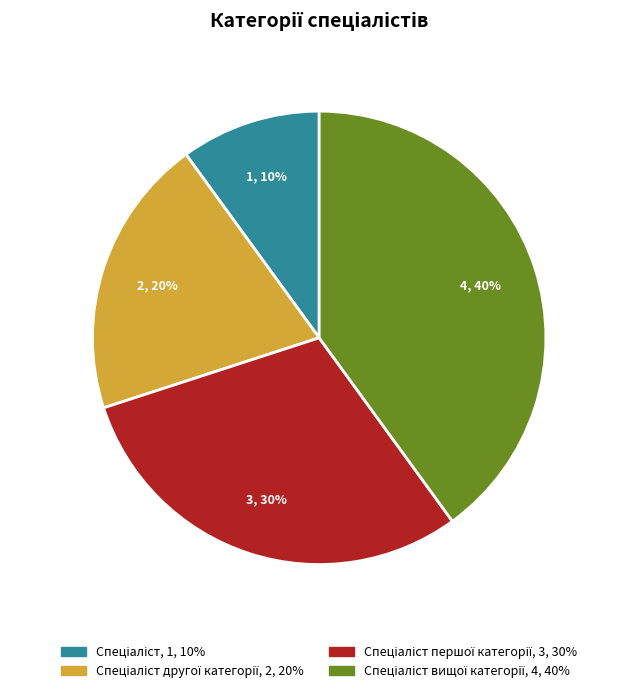

How many slices are in this pie chart?

4